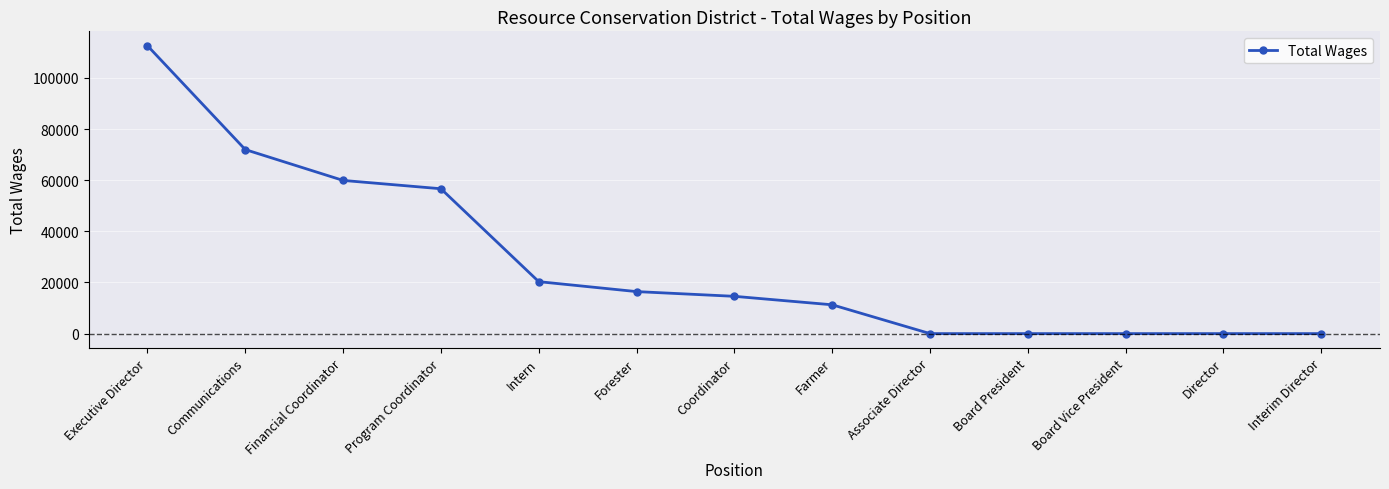

How many data points does each series have?

13